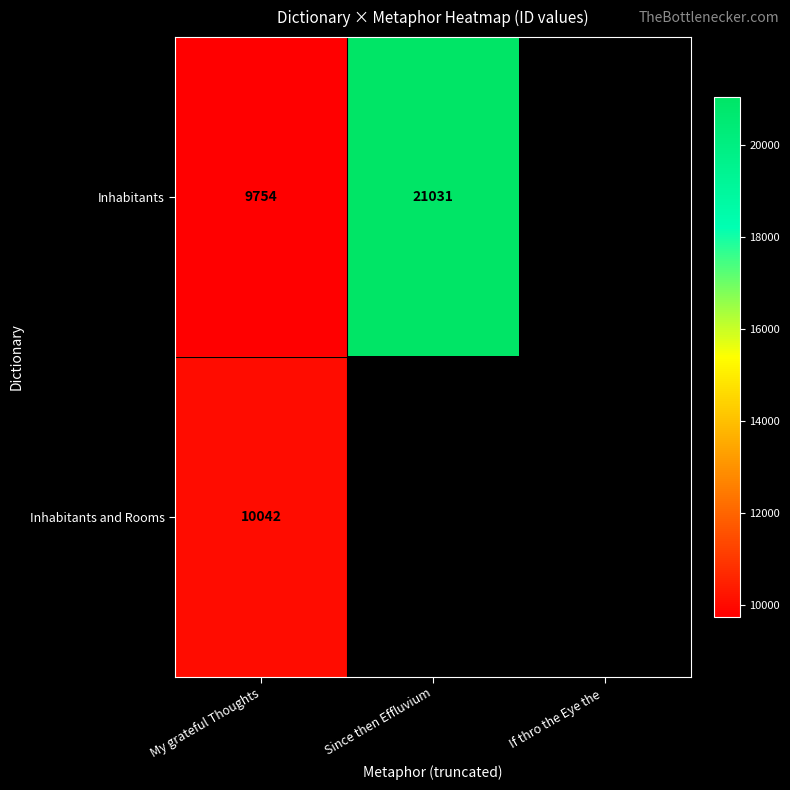

At My grateful Thoughts, list the series in order from smallest to largest.

Inhabitants, Inhabitants and Rooms